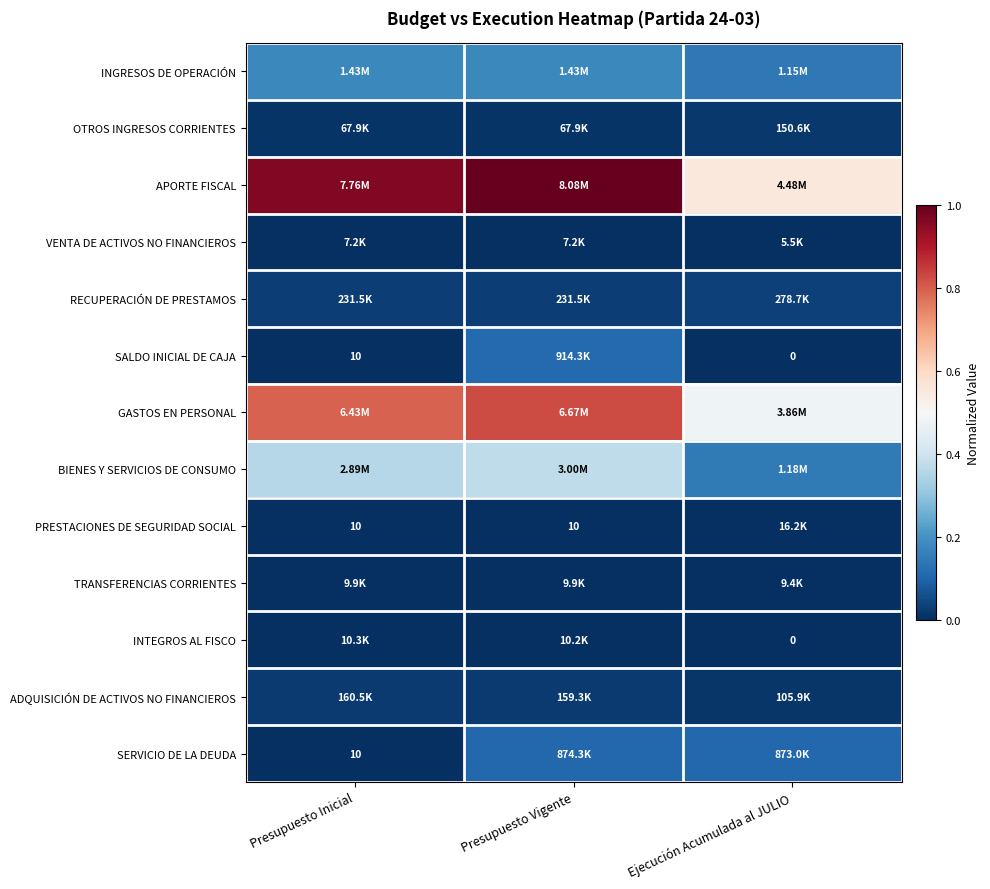

At how many categories does at least one series exceed 0?

3